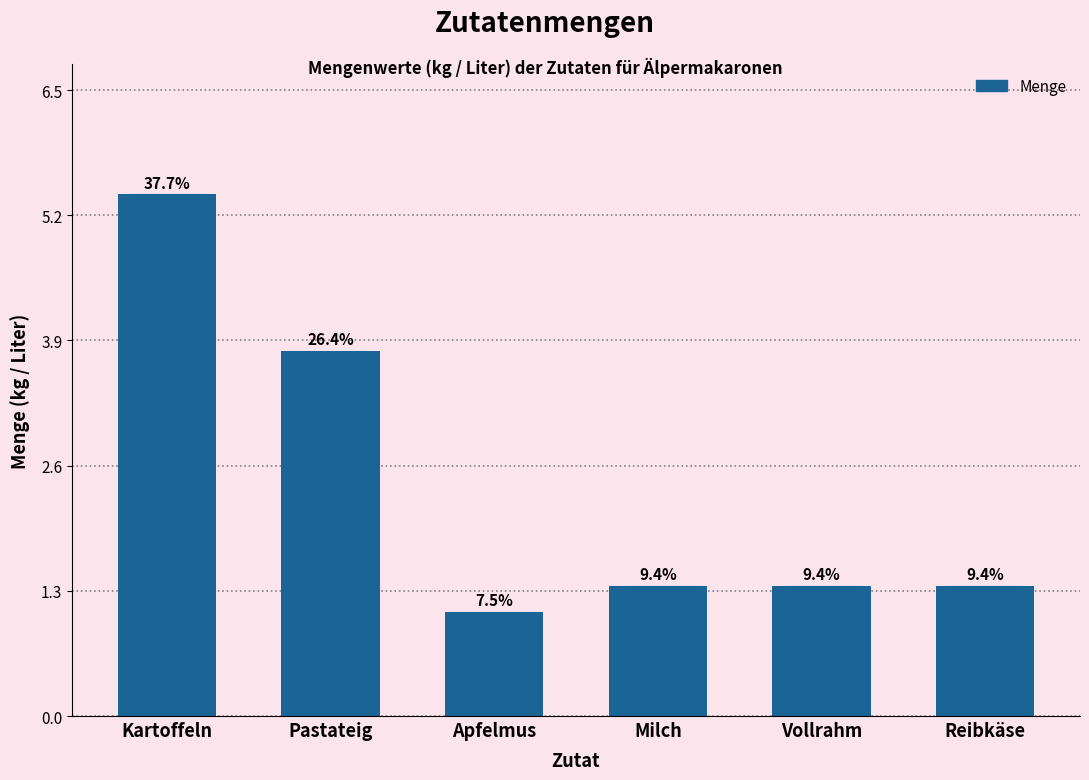

How many bars are there in total?

6